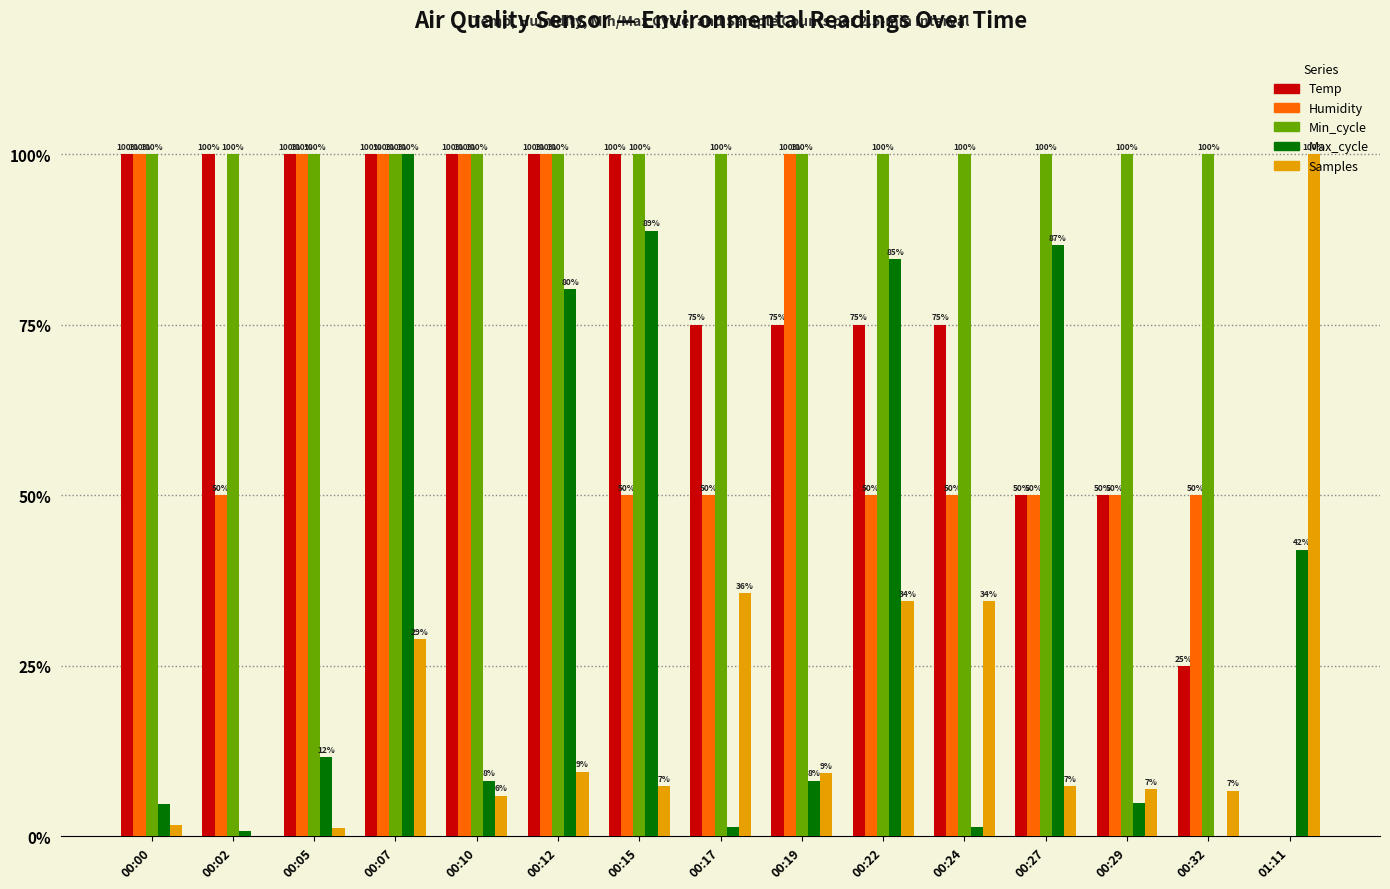

Are the bars horizontal?

No